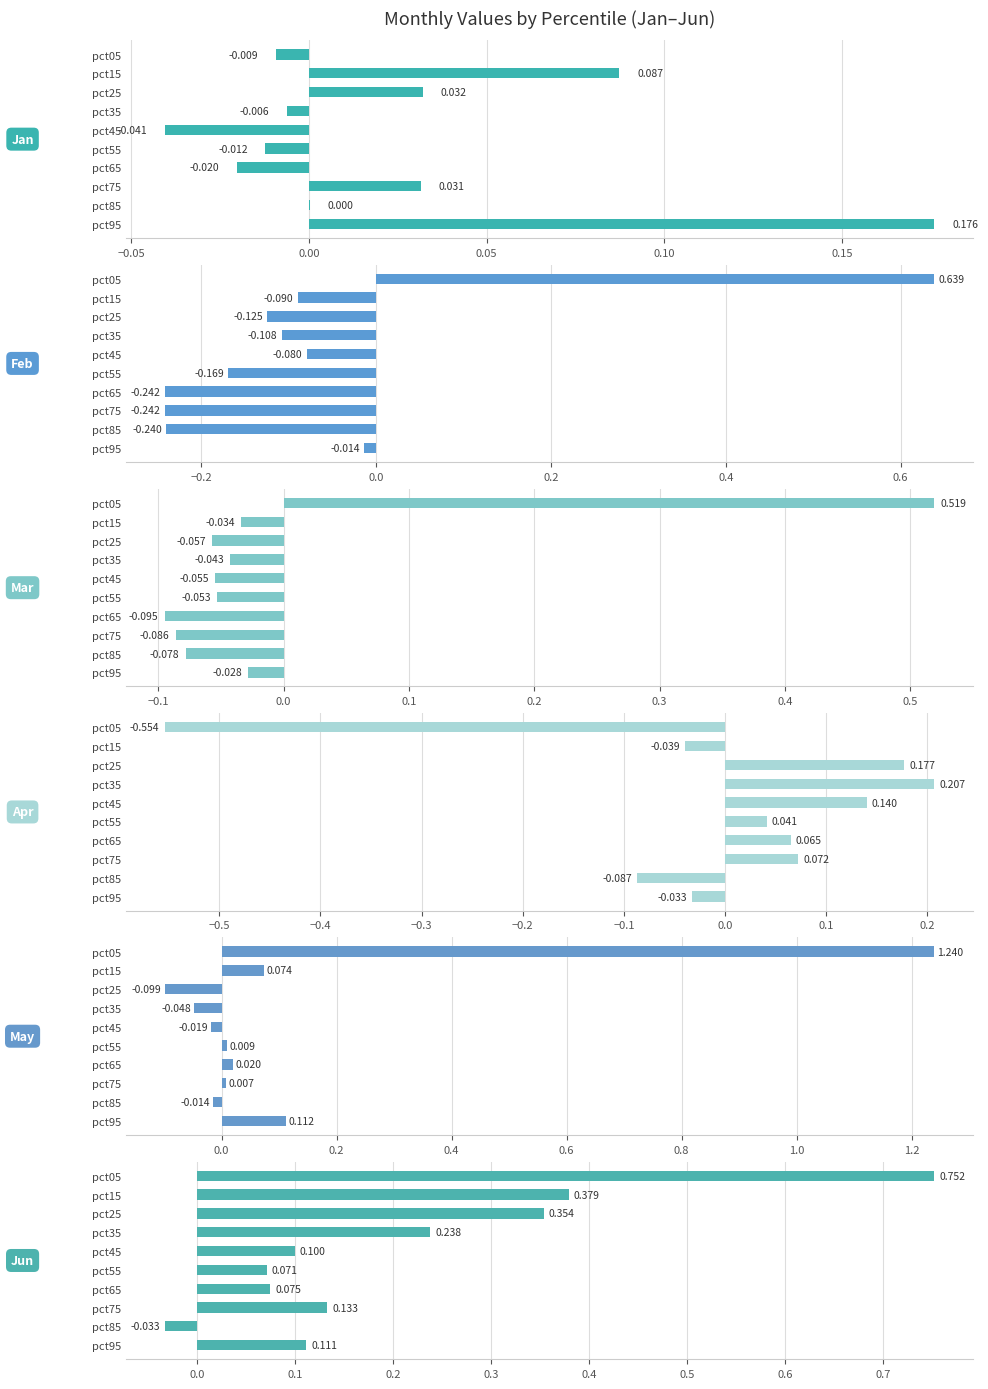

At how many categories does at least one series exceed 0?

10